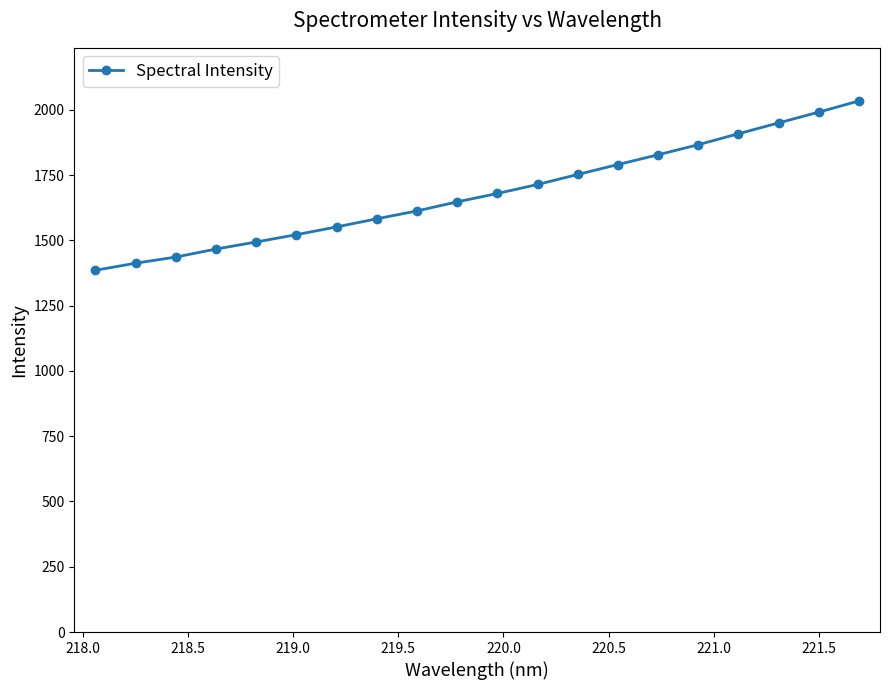

Is this an area chart (filled region under the line)?

No